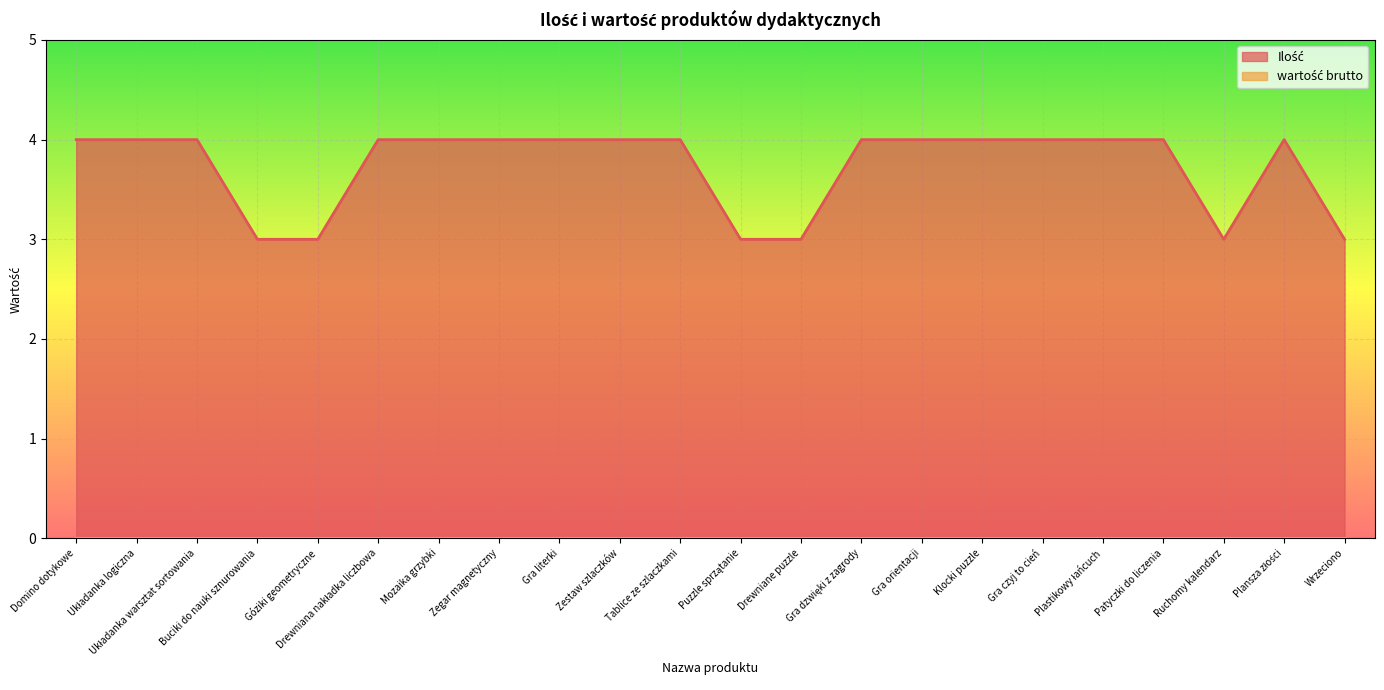

Rank the categories by value from highest to lowest.

Domino dotykowe, Układanka logiczna, Układanka warsztat sortowania, Drewniana nakładka liczbowa, Mozaika grzybki, Zegar magnetyczny, Gra literki, Zestaw szlaczków, Tablice ze szlaczkami, Gra dzwięki z zagrody, Gra orientacji, Klocki puzzle, Gra czyj to cień, Plastikowy łańcuch, Patyczki do liczenia, Plansza złości, Buciki do nauki sznurowania, Góziki geometryczne, Puzzle sprzątanie, Drewniane puzzle, Ruchomy kalendarz, Wrzeciono